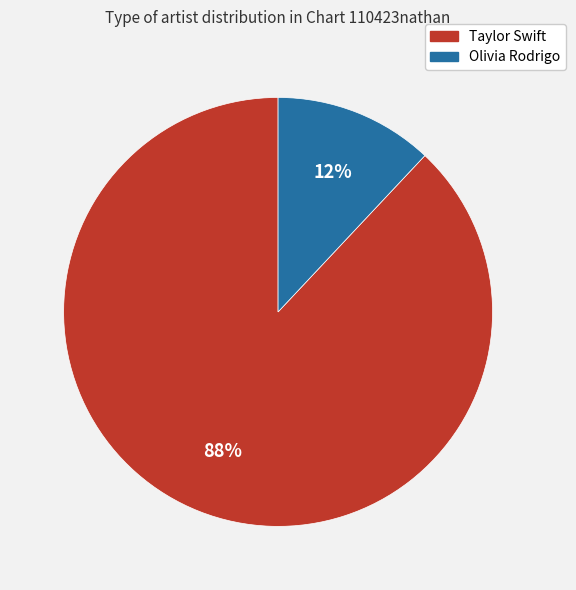

To the nearest percent, what portion does Taylor Swift represent?

88%